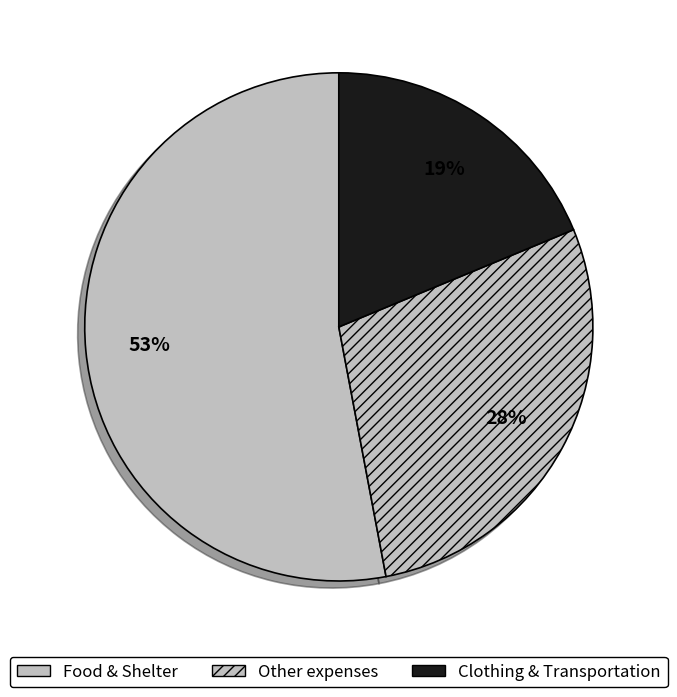

Rank the categories by value from lowest to highest.

Clothing & Transportation, Other expenses, Food & Shelter